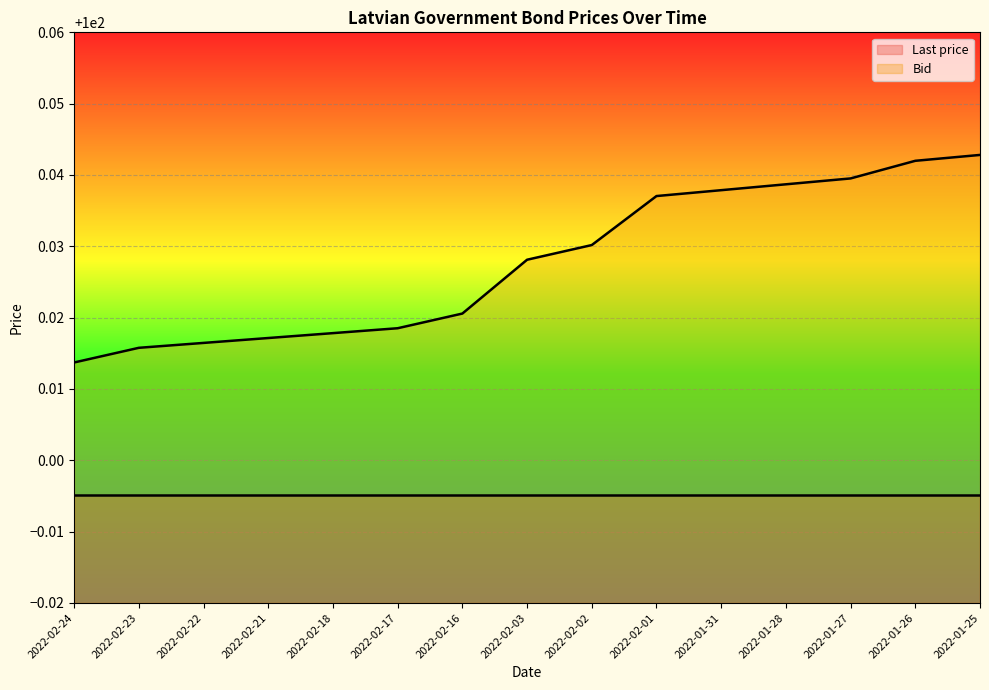

What is the greatest value displayed?

100.0